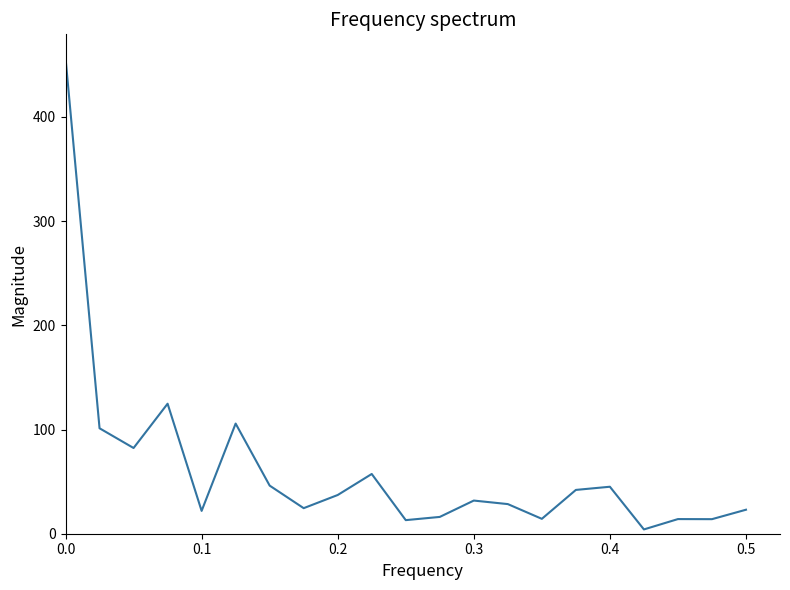

How many distinct data groups are displayed?

1